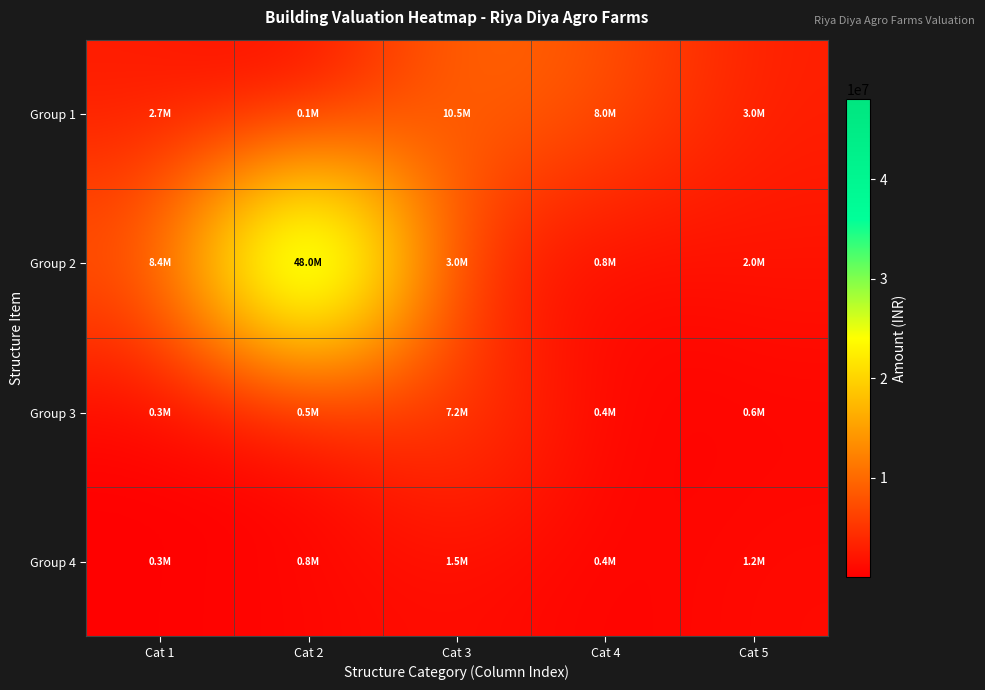

Between Cat 5 and Cat 3, which is larger?

Cat 3